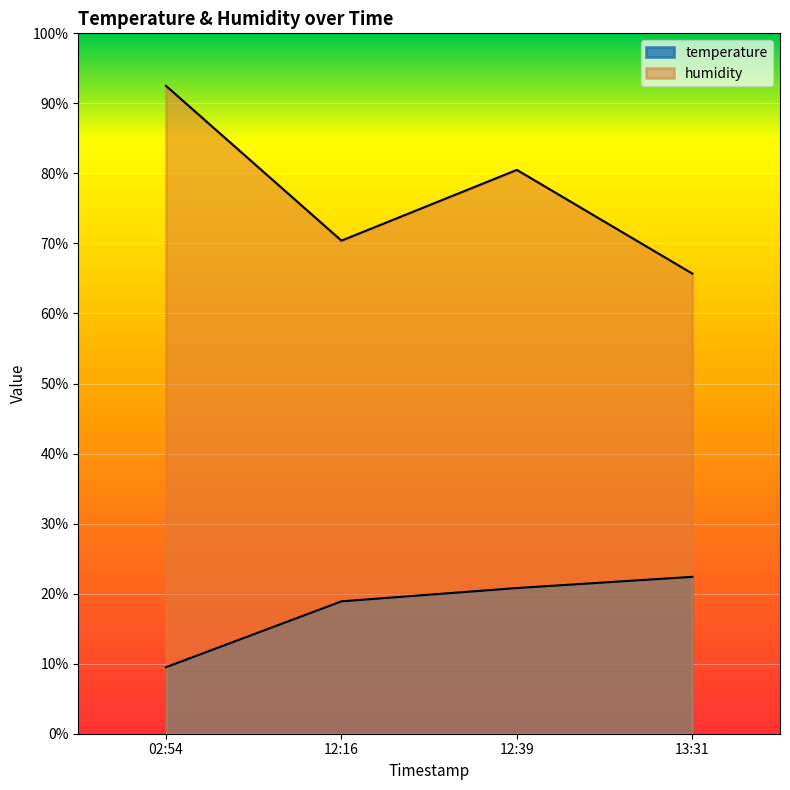

List the labels in order of temperature value, smallest first.

02:54, 12:16, 12:39, 13:31